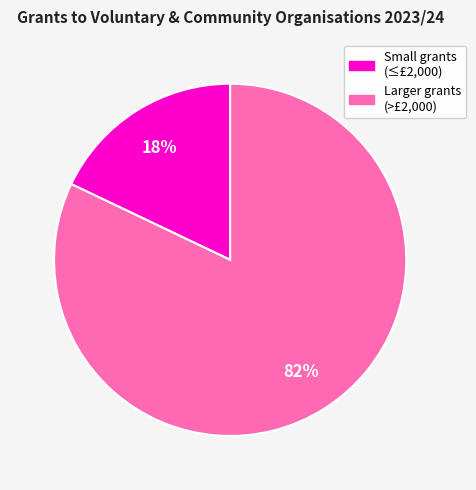

To the nearest percent, what is the difference between the largest and smallest slice percentages?

64%